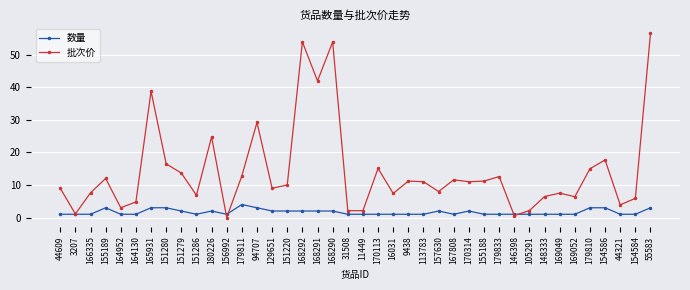

What is the spread (max minus min) of values at 3207?

0.1